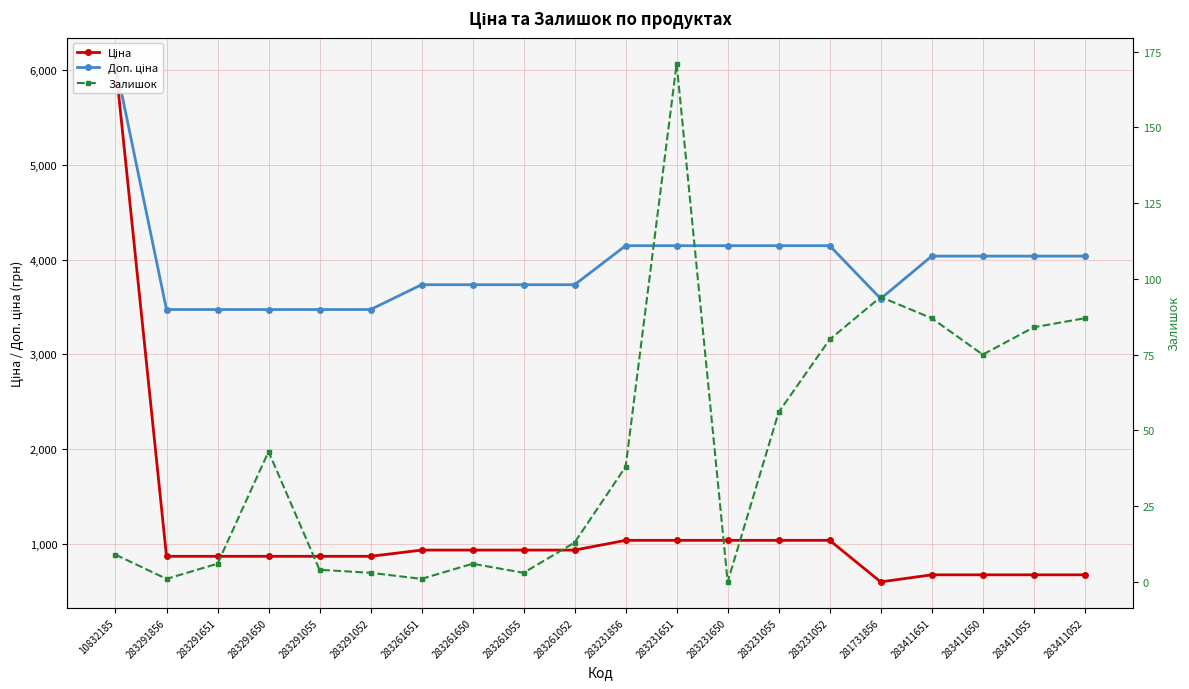

What is the sum of all Ціна values?

22612.4